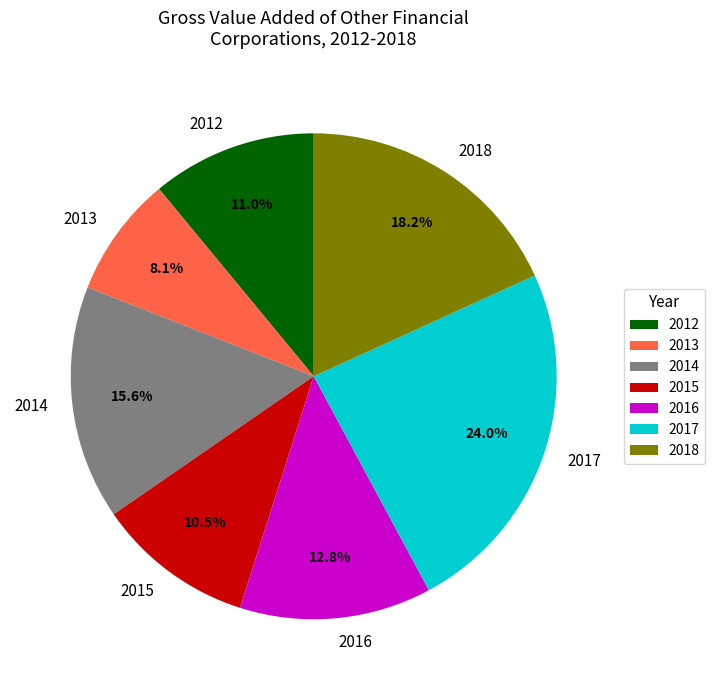

Which slice is the smallest?

2013